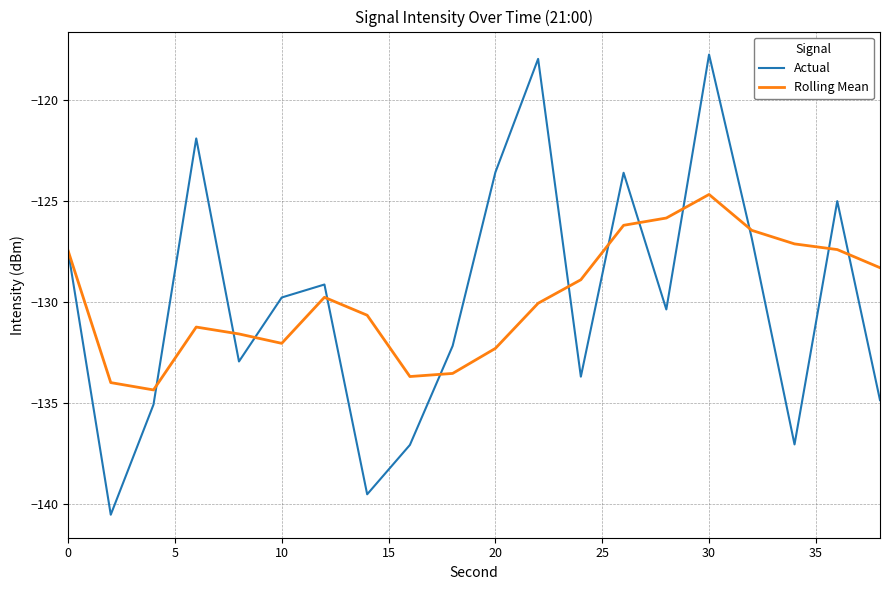

Which series has the widest spread of values?

Actual